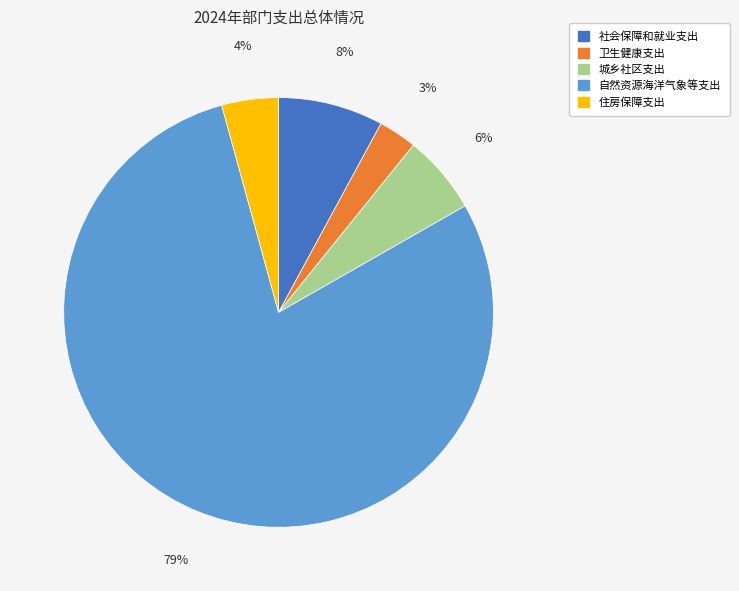

What is the largest slice in the pie chart?

自然资源海洋气象等支出